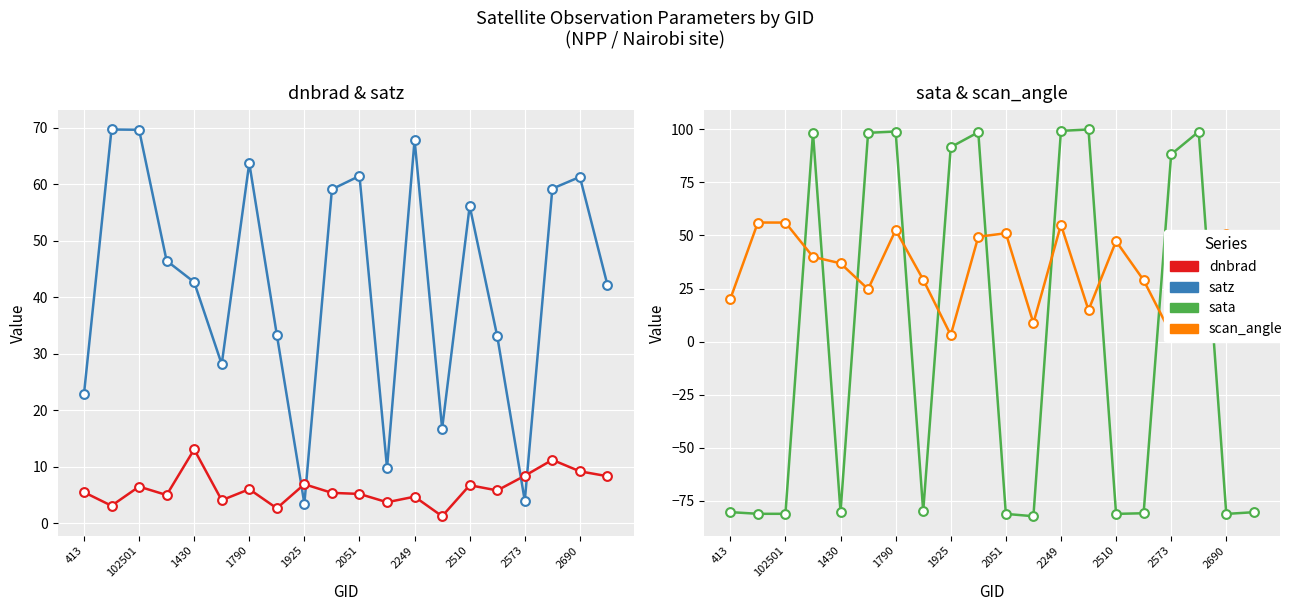

Which series has the widest spread of Y values?

sata